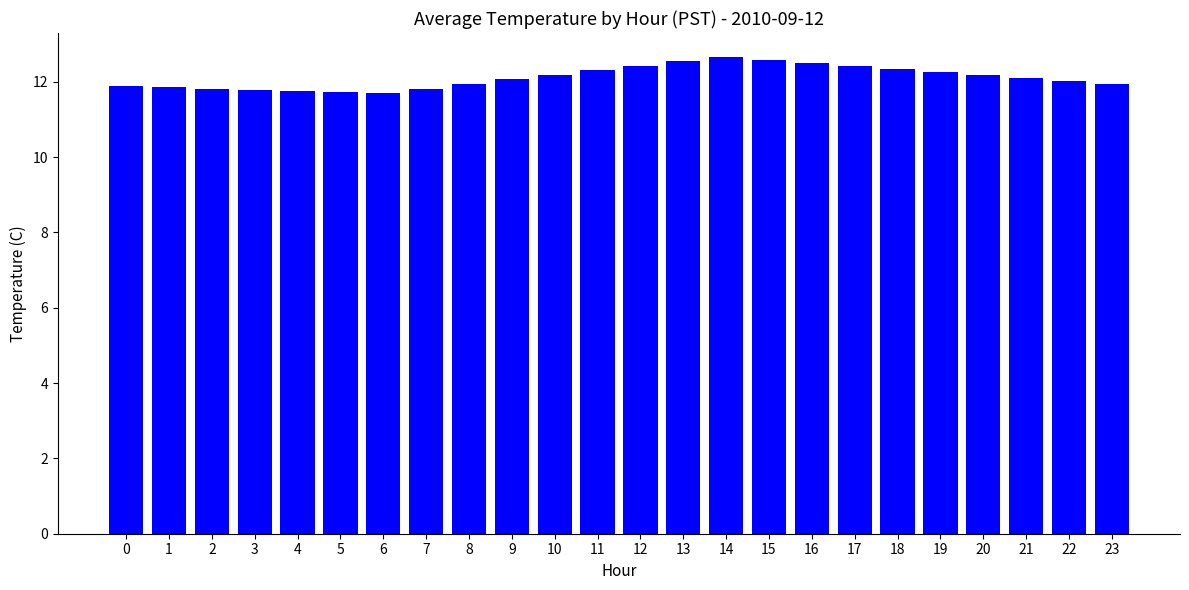

What is the smallest value displayed?

11.7